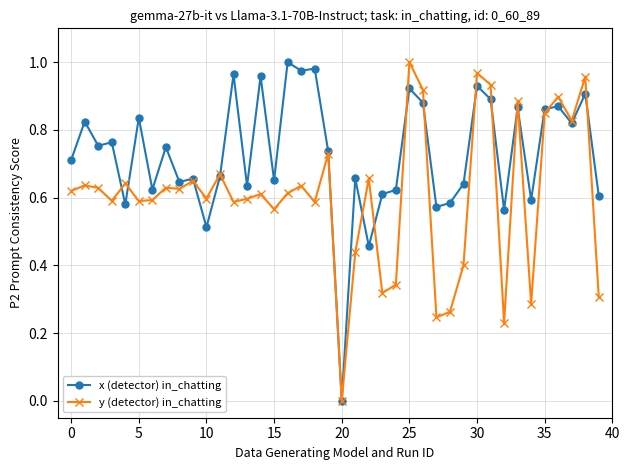

List the series in order of their overall mean, highest first.

x (detector) in_chatting, y (detector) in_chatting